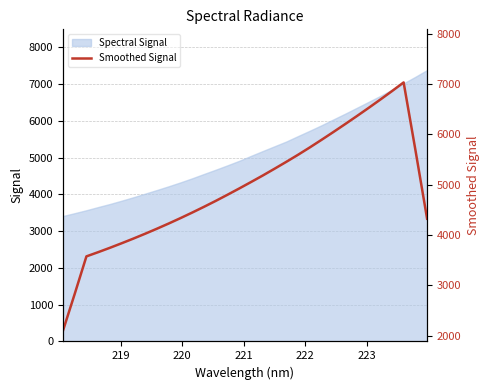

What is the sum of all values?

157697.1